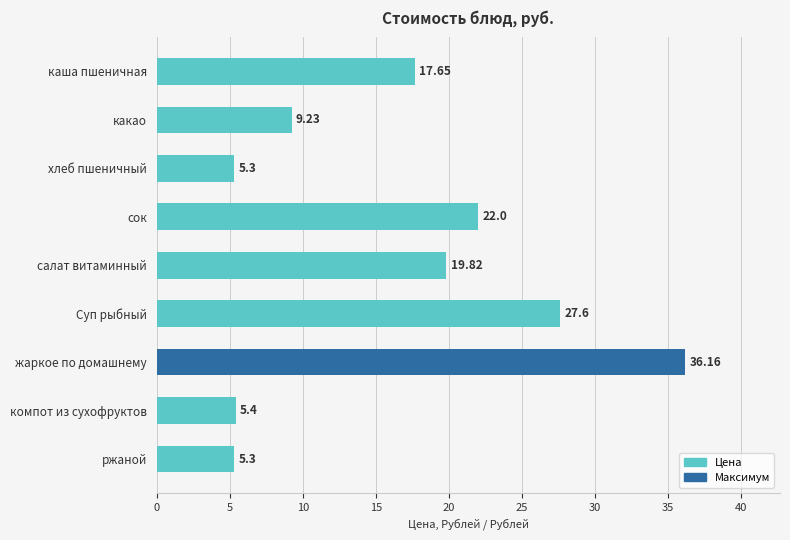

Count the number of data series in this chart.

1